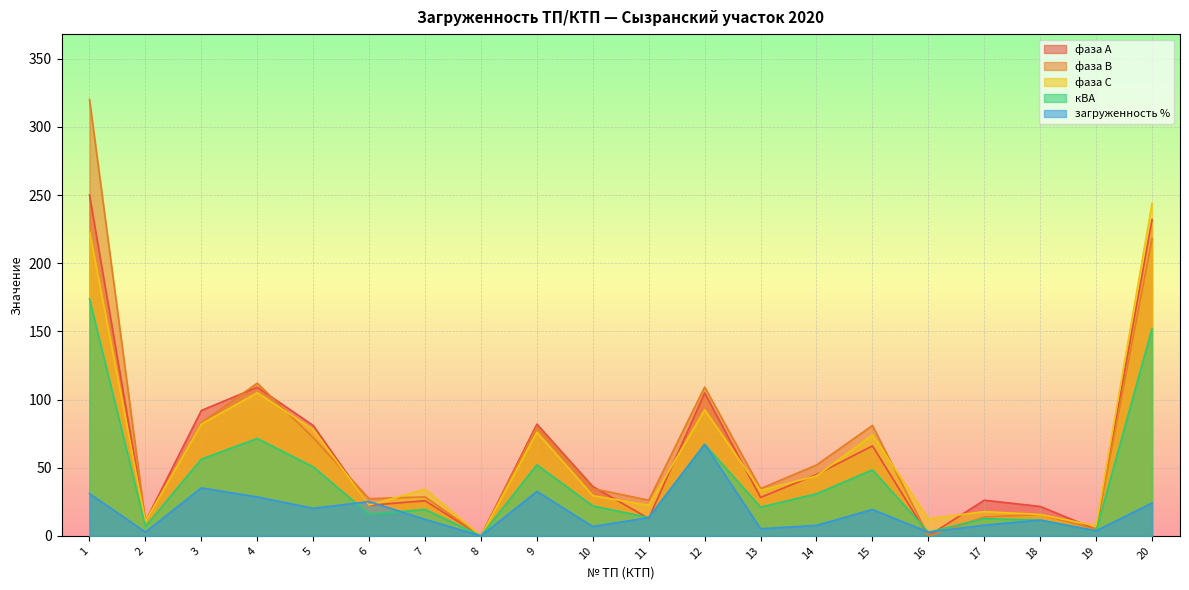

Where does the фаза А series first go above 36?

1